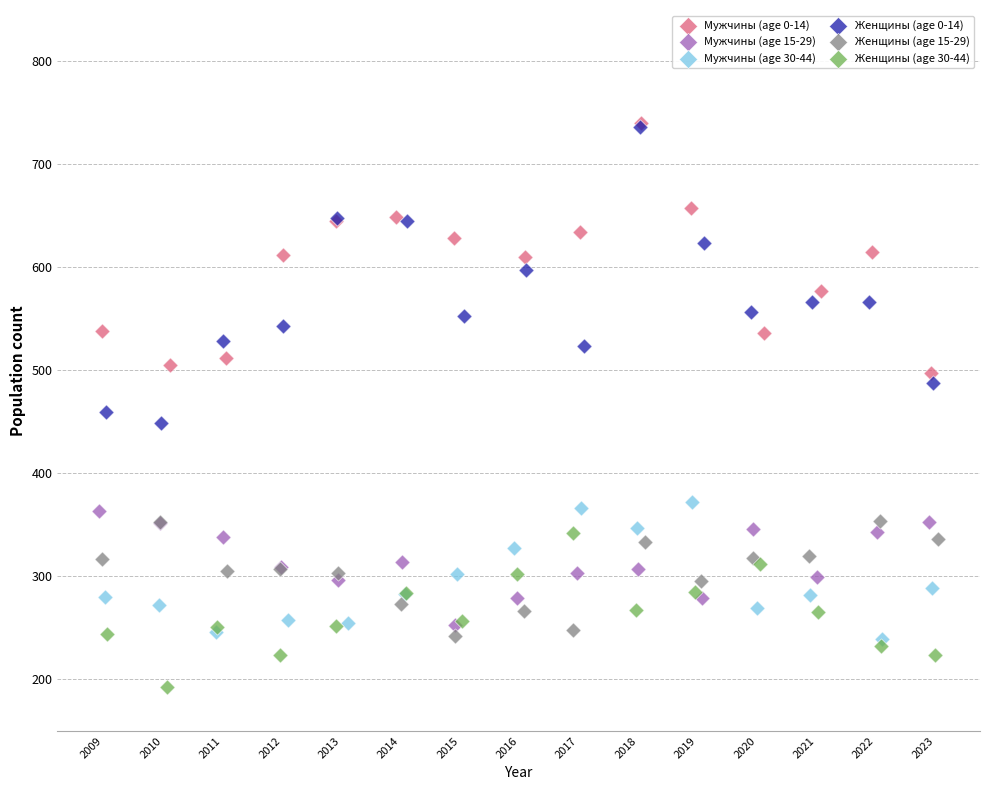

Which series reaches the minimum Y coordinate?

Женщины (age 30-44)